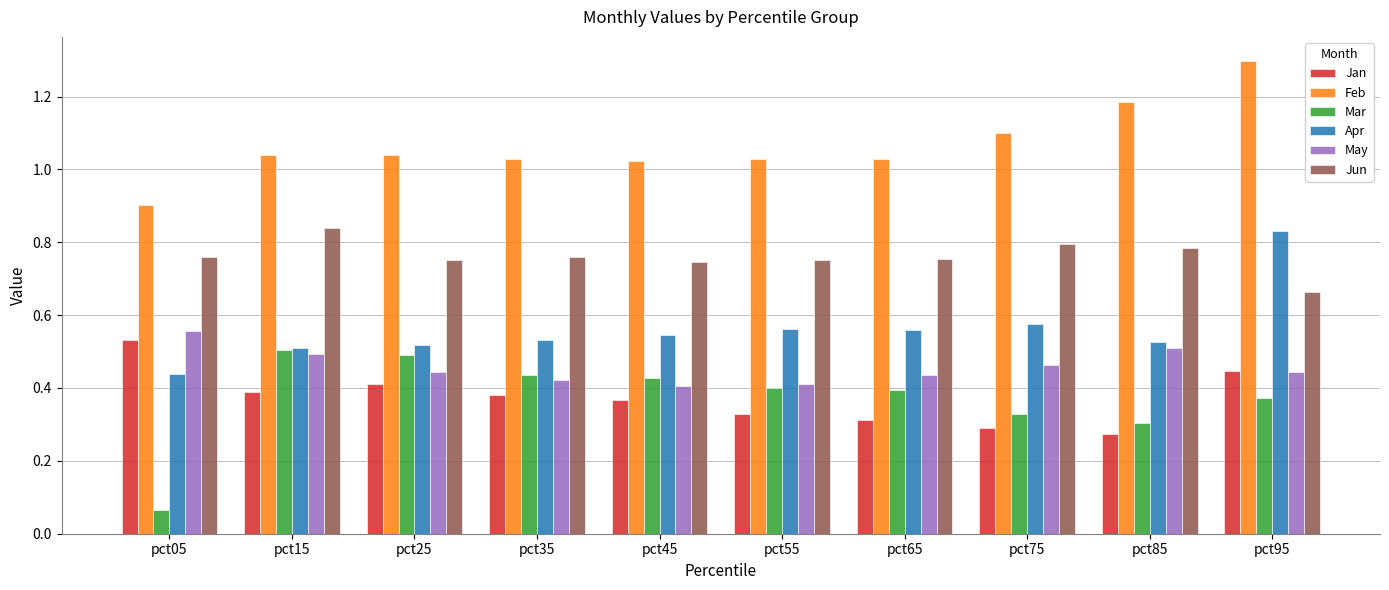

At how many categories does at least one series exceed 0?

10